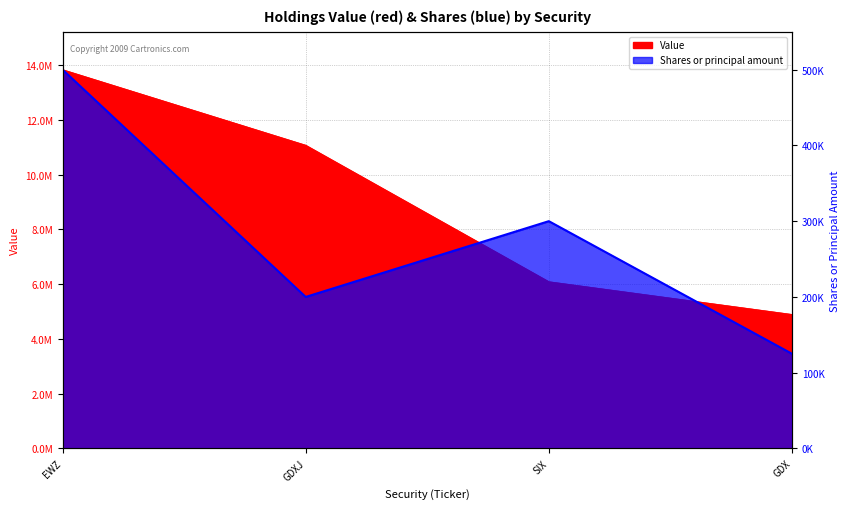

True or false: Shares or principal amount and Value cross at least once.

False